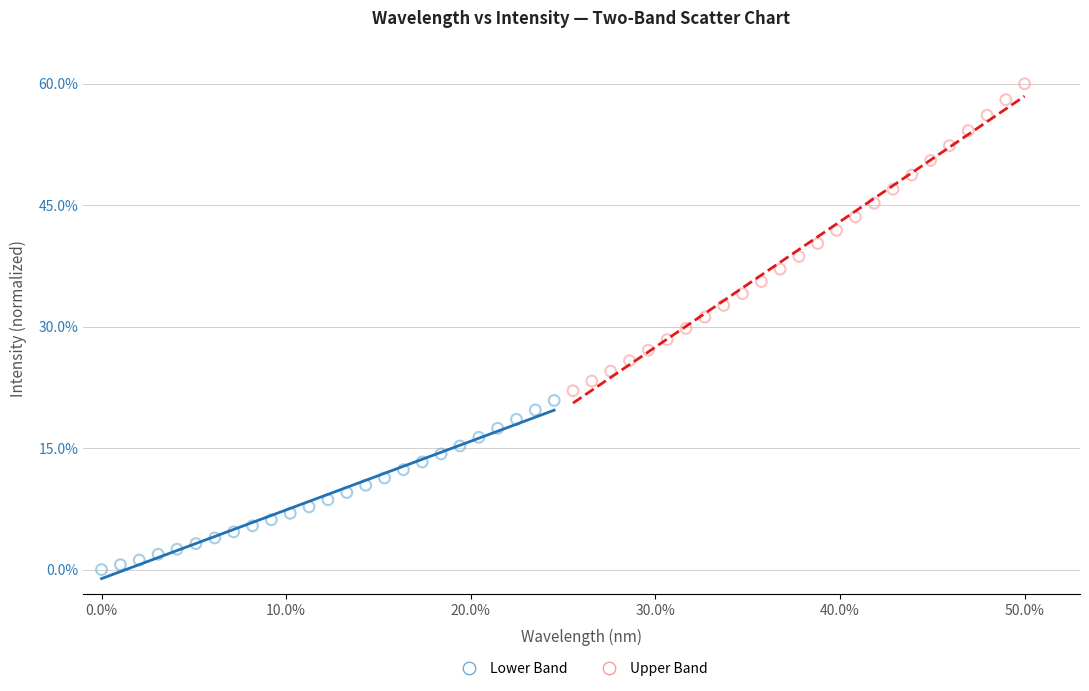

Which series has the widest spread of Y values?

Upper Band